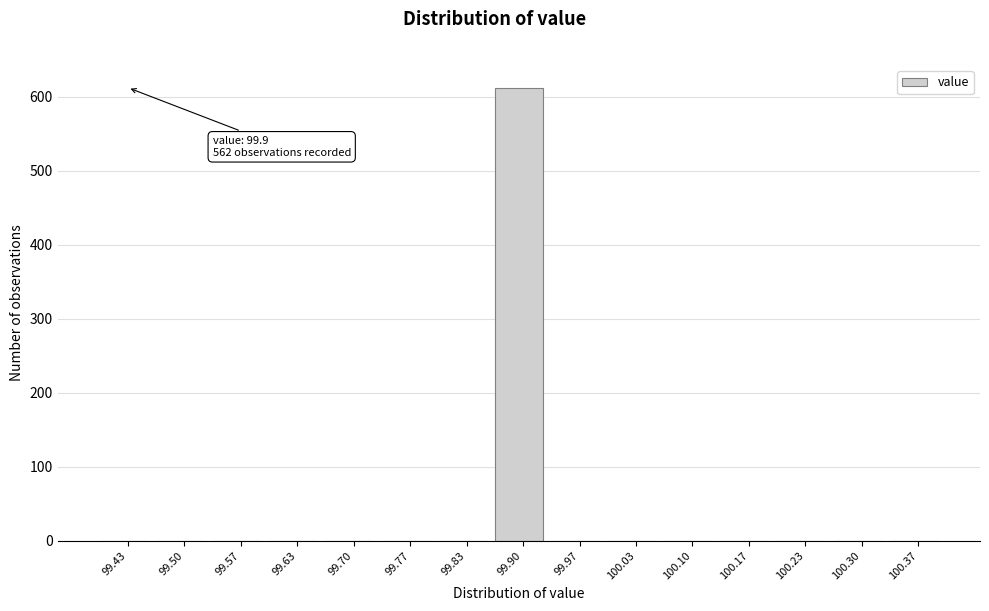

Over which range of the x-axis is the bar tallest?

99.87 to 99.93